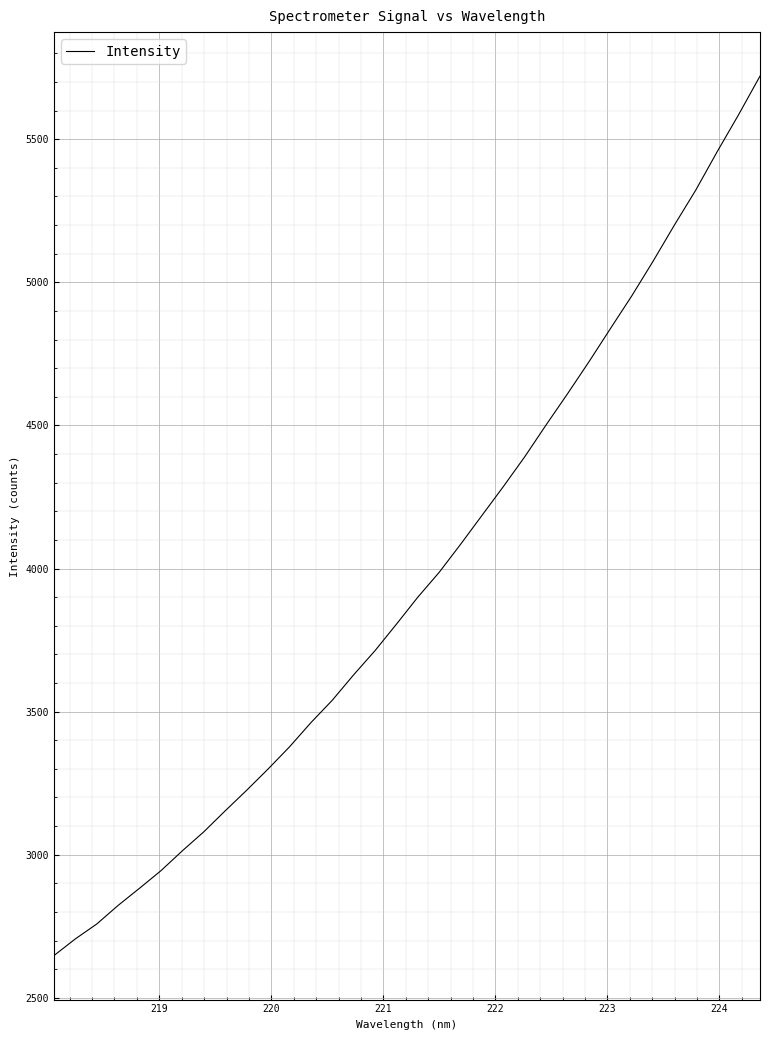

What is the difference between the maximum and minimum values?

3073.4